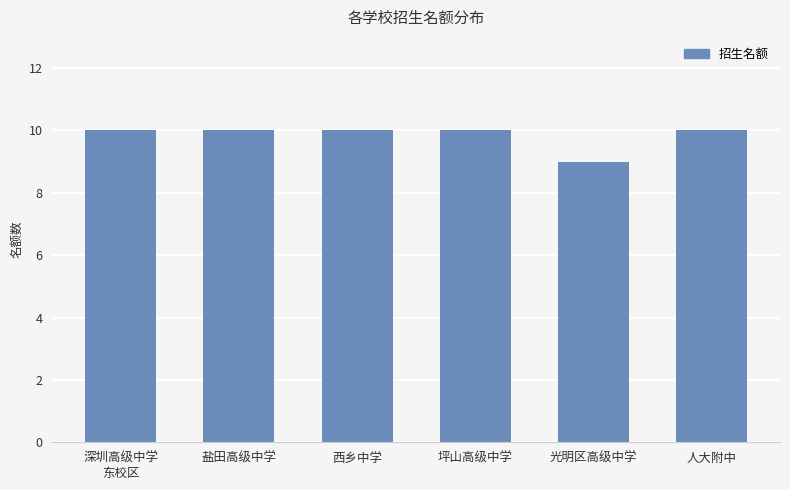

True or false: the data shows 16 at 深圳高级中学
东校区.

False